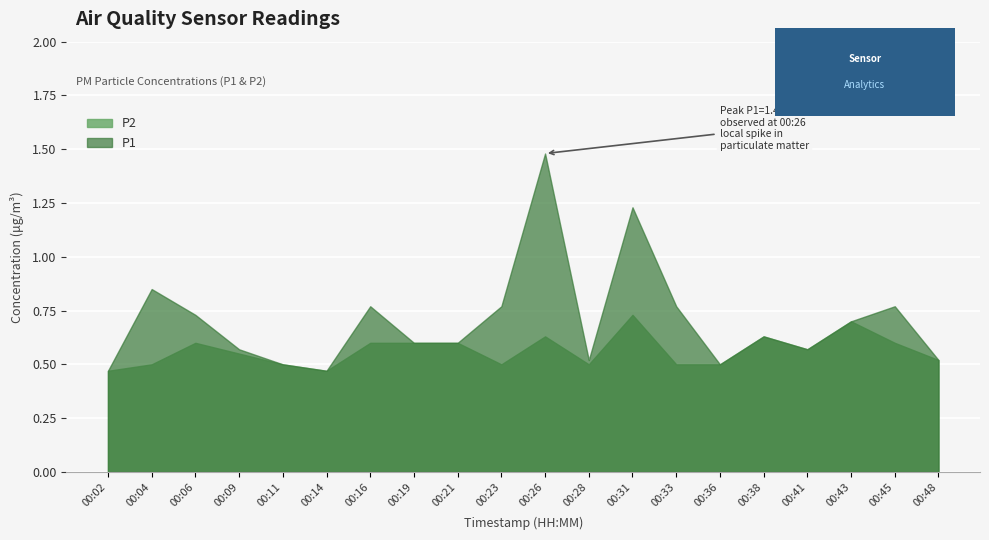

Which category has the highest value in the P1 series?

00:26